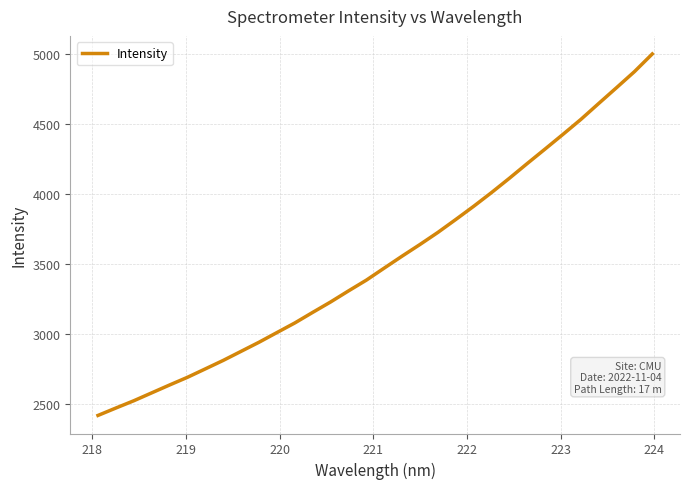

What is the smallest value displayed?

2417.3